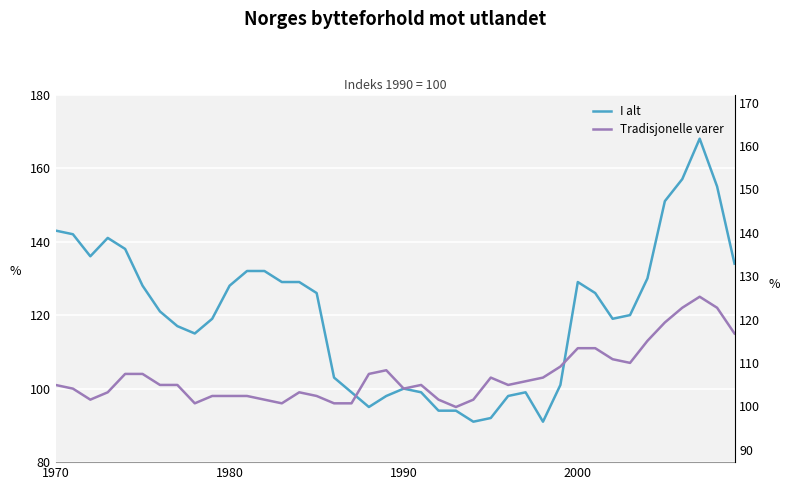

What is the difference between the second highest and second lowest values in the I alt series?

66